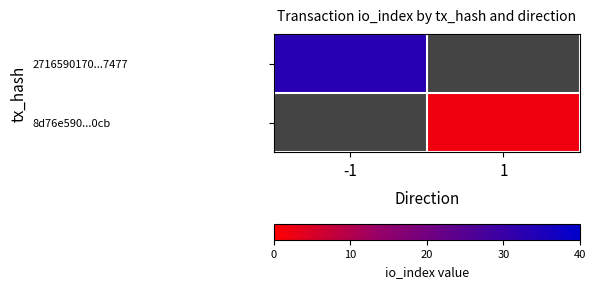

What is the smallest value displayed?

2.0